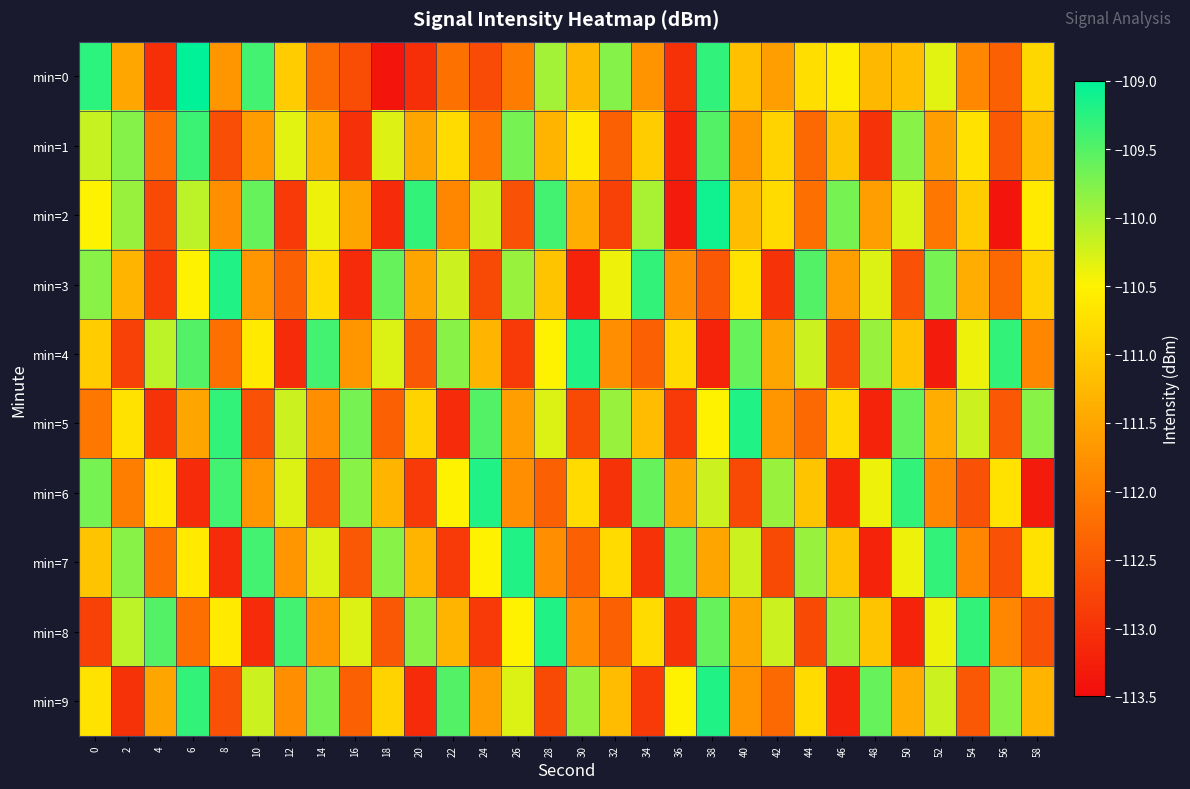

How many distinct data groups are displayed?

10